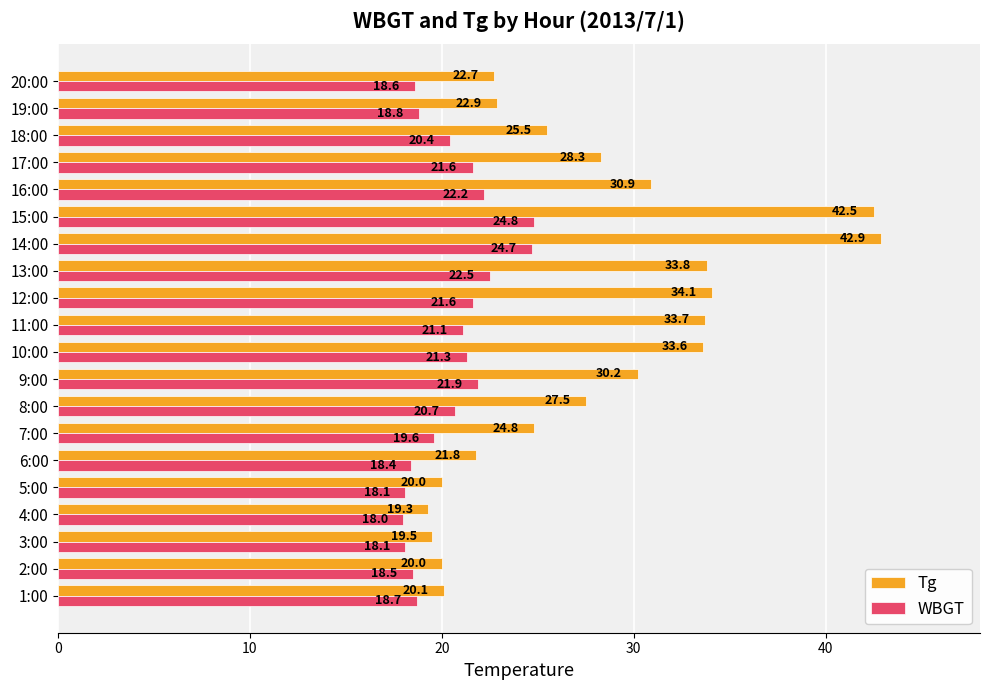

What is the difference between the maximum and minimum values in the Tg series?

23.6